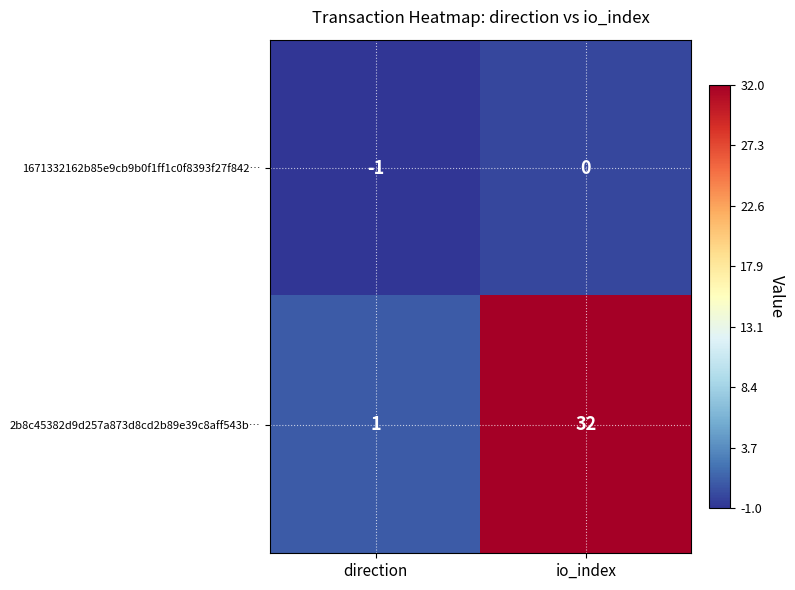

At which category does the chart reach its peak across all series?

io_index